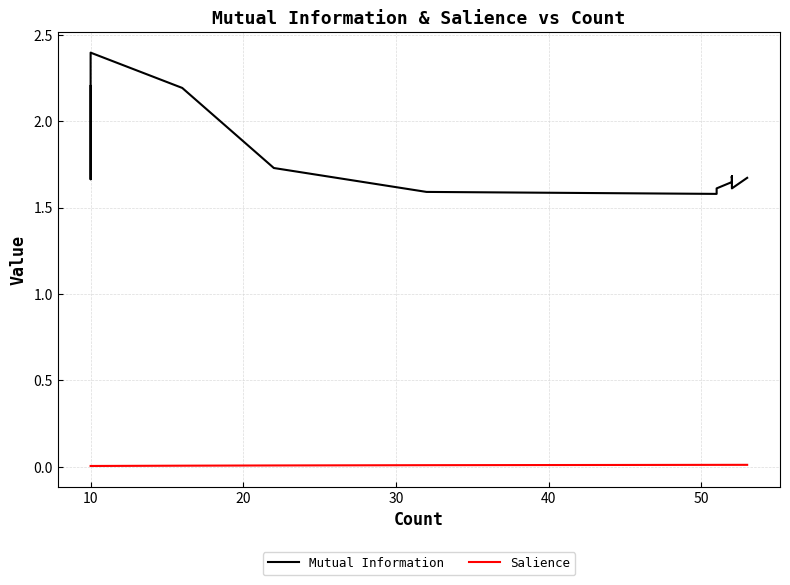

The Mutual Information series shows 2.5 at 9. True or false?

False